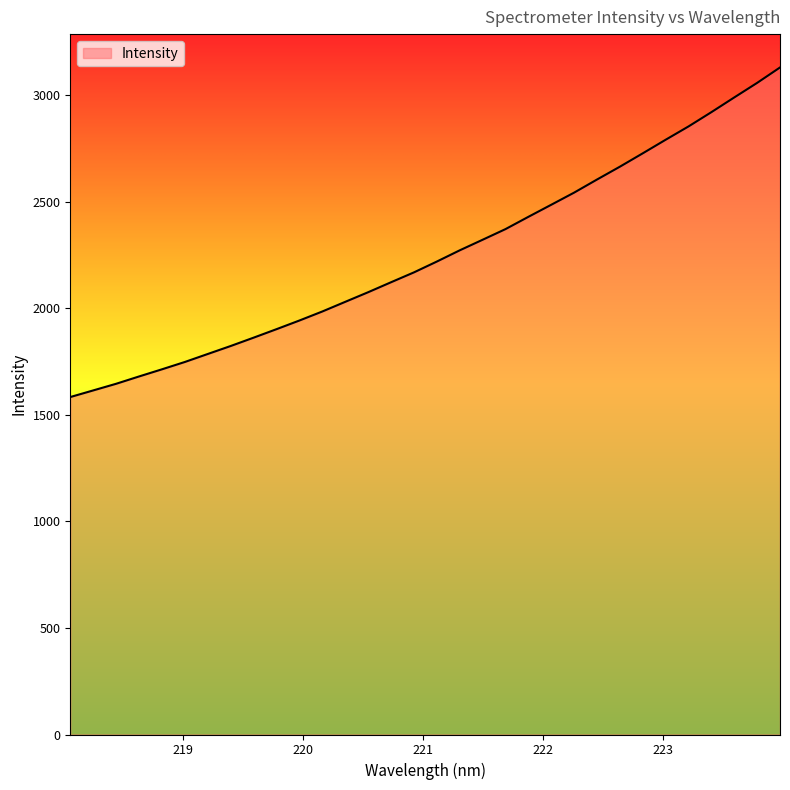

The value at 24 is 977.3. True or false?

False